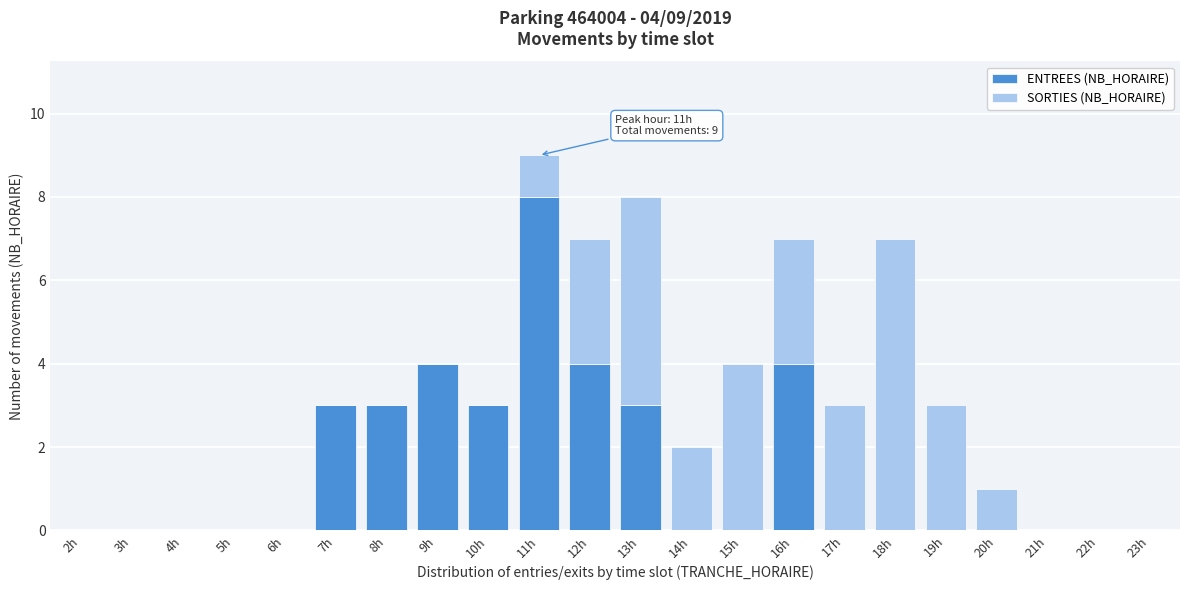

Which category has the highest value in the ENTREES (NB_HORAIRE) series?

11h